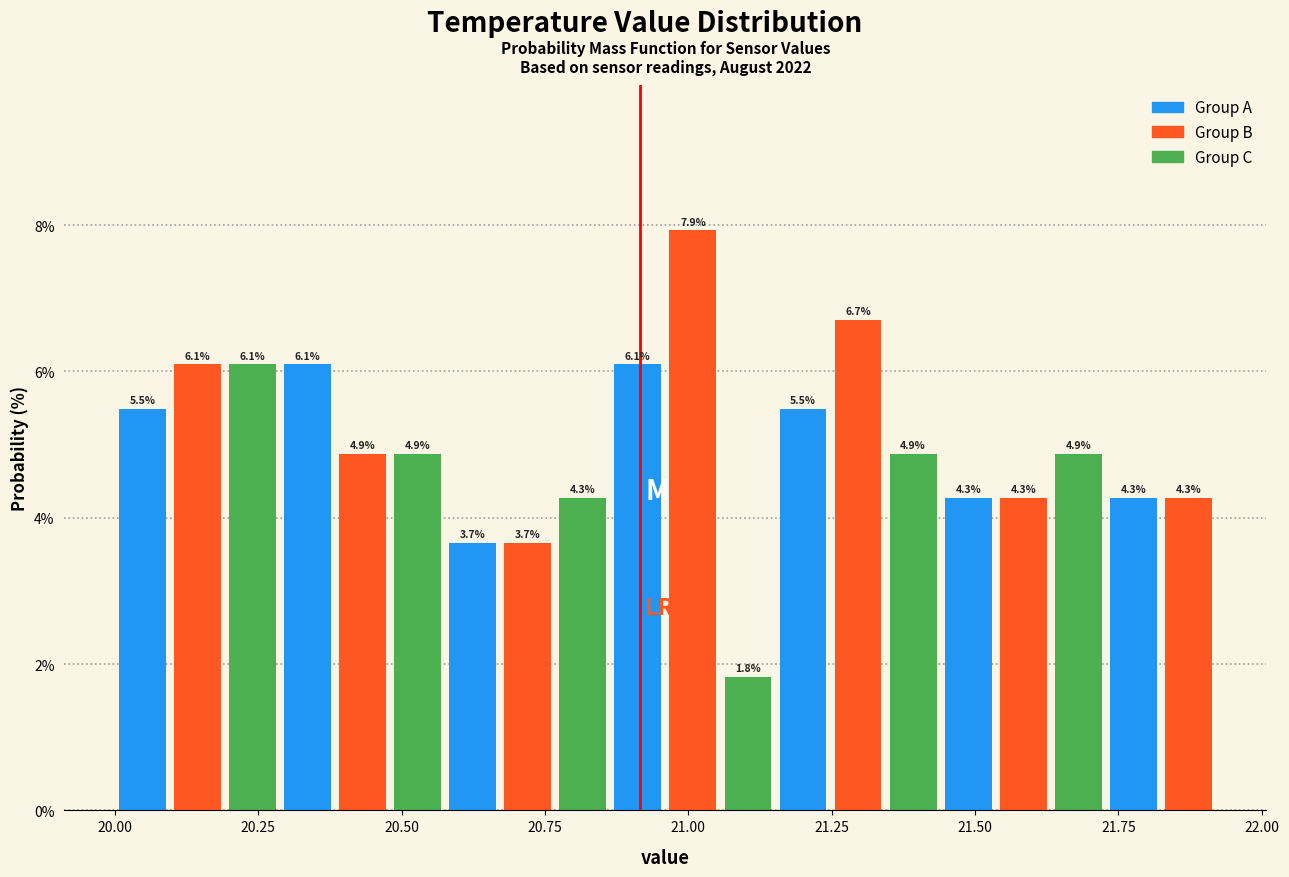

Read against the x-axis, roughly where is the centre of the tallest bar?

21.00